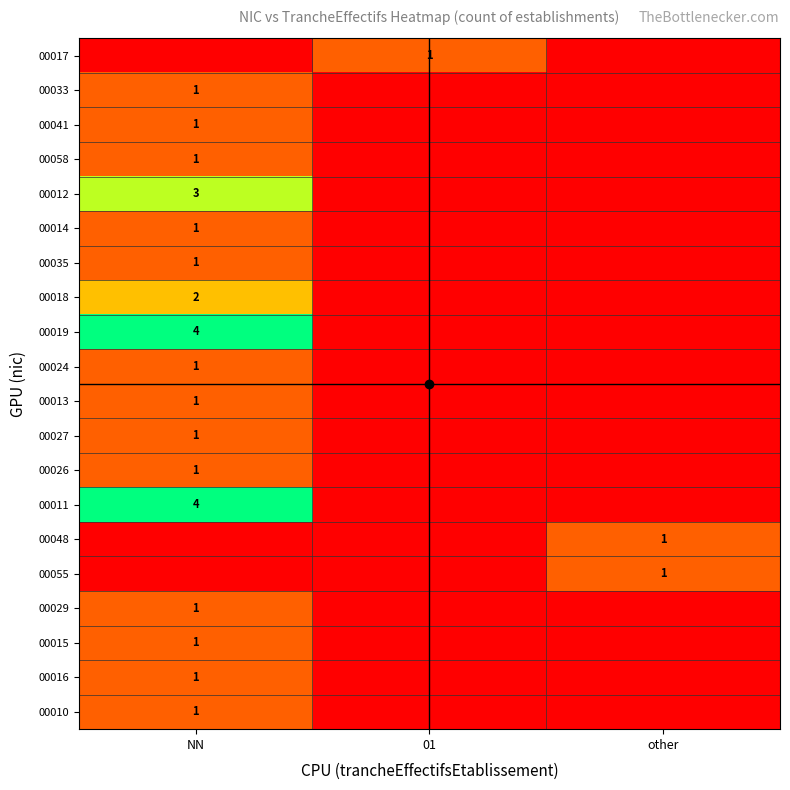

Is it true that 00029 equals 1 at NN?

True